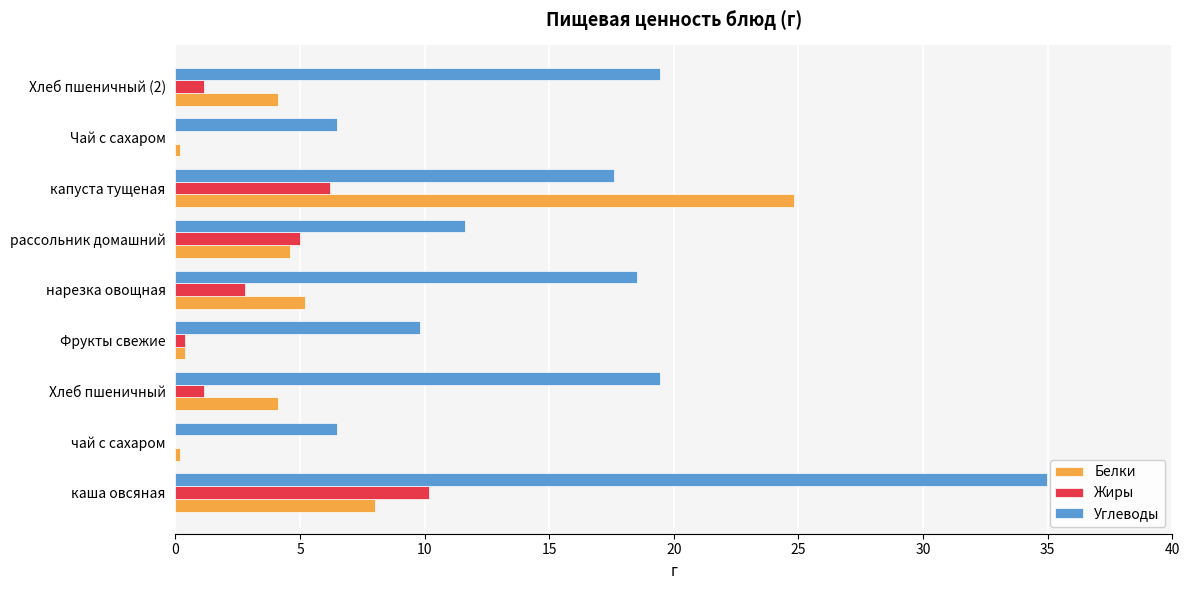

What is the sum of all Углеводы values?

144.4